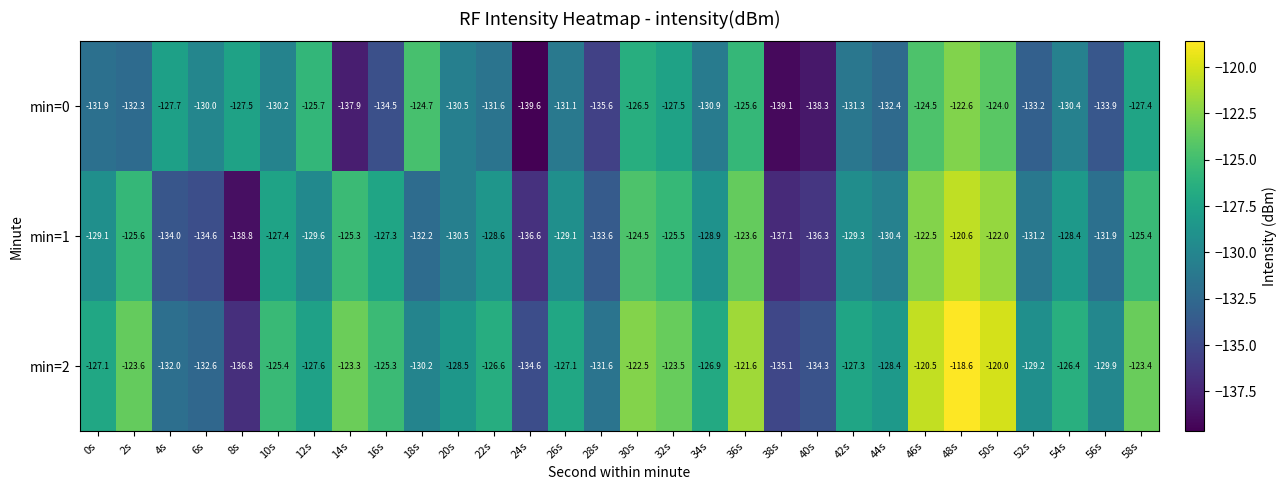

What is the minimum value for min=1?

-138.8